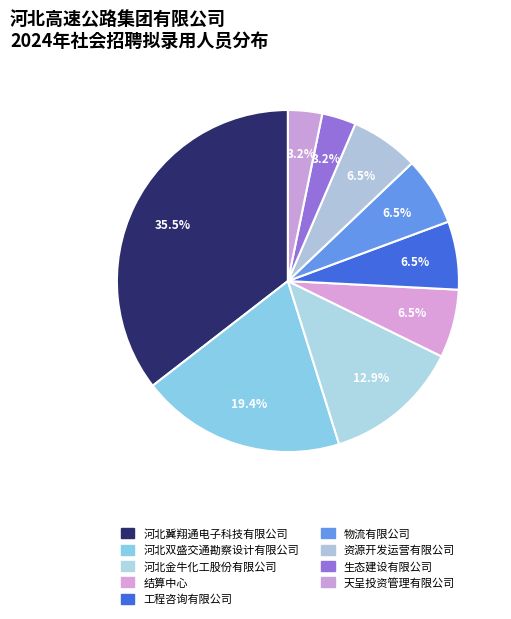

Is there any slice that represents more than half of the pie?

No